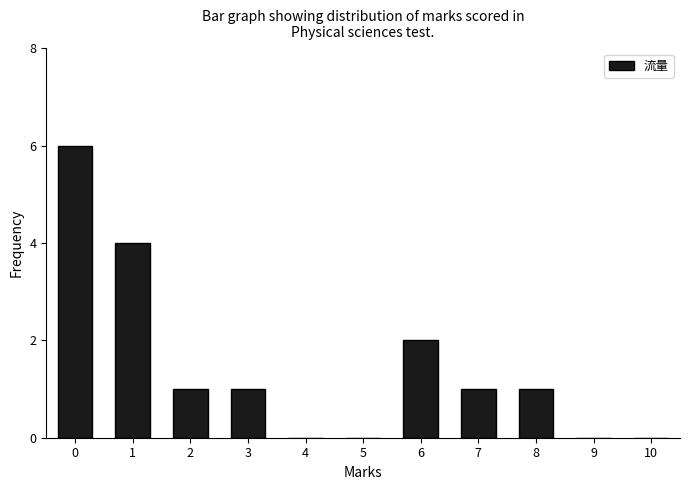

Reading left to right, list all the values displayed in this chart.

0=6	1=4	2=1	3=1	4=0	5=0	6=2	7=1	8=1	9=0	10=0